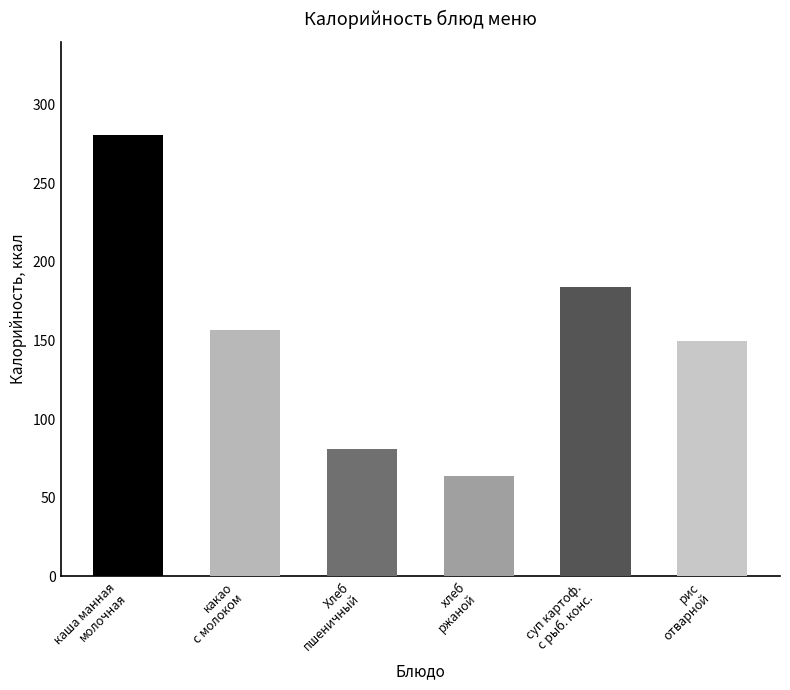

How many distinct data groups are displayed?

1